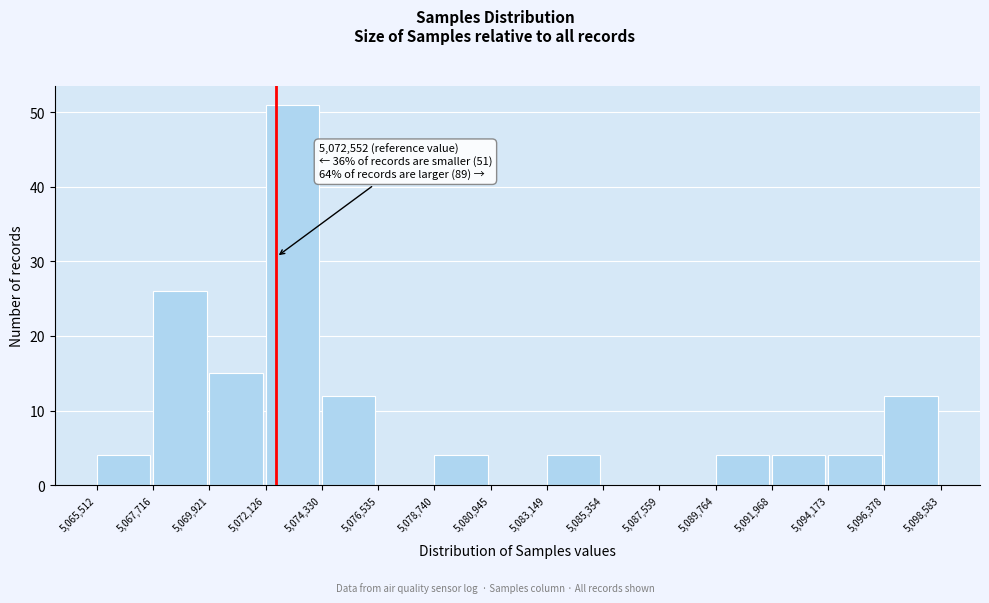

Over which range of the x-axis is the bar tallest?

5,072,126 to 5,074,330